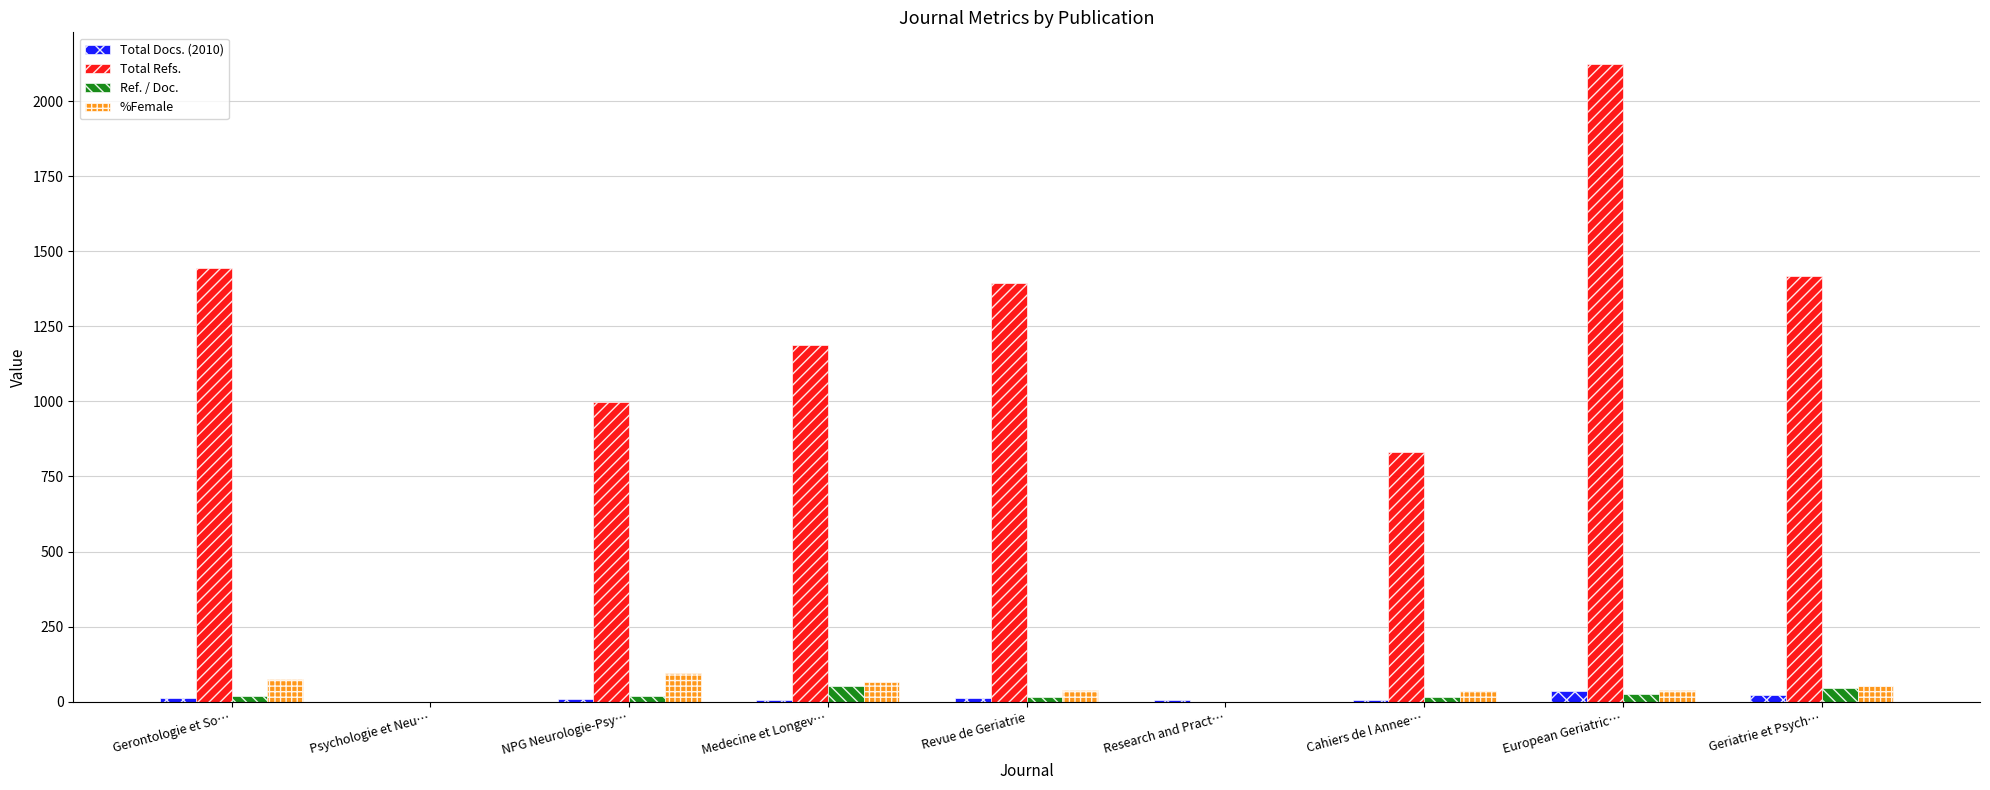

At which category is the sum across all series the highest?

European Geriatric…